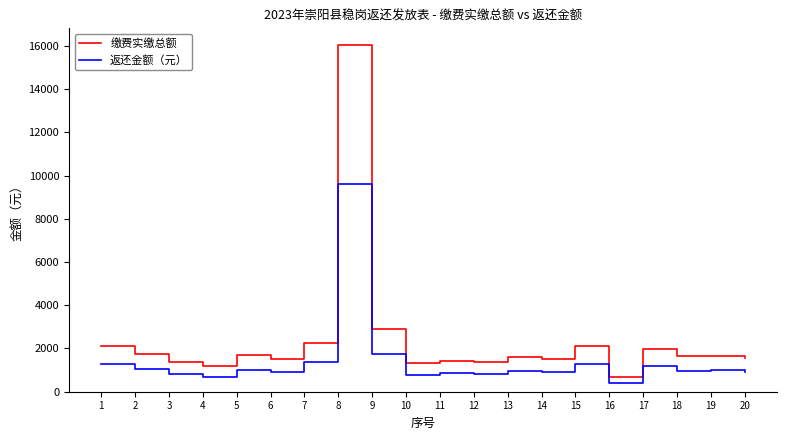

True or false: 返还金额（元） and 缴费实缴总额 cross at least once.

False